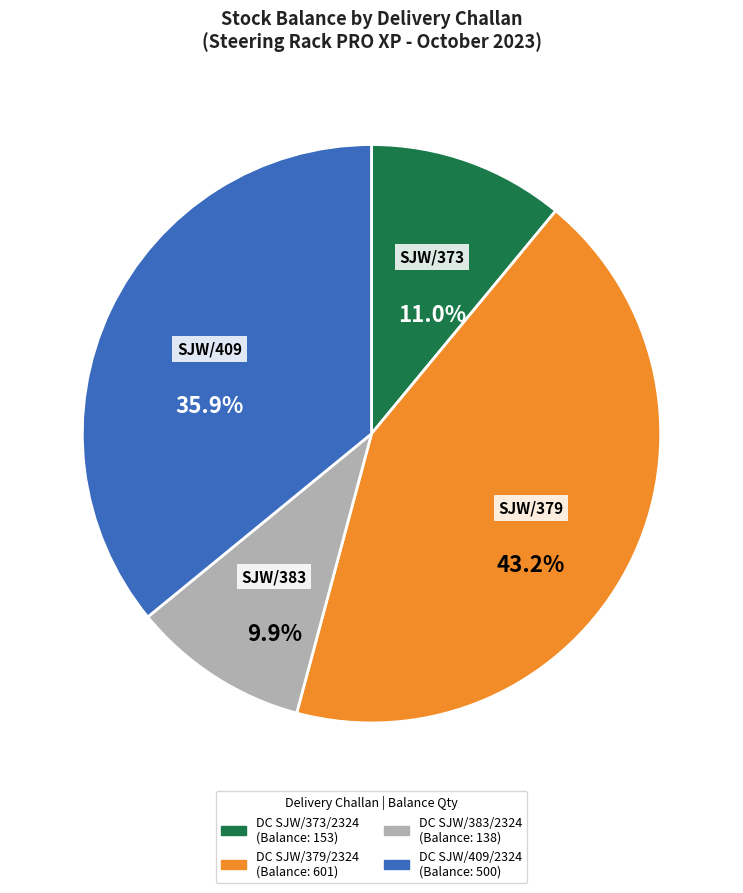

What percentage do DC SJW/383/2324 and DC SJW/409/2324 together represent?

45.8%